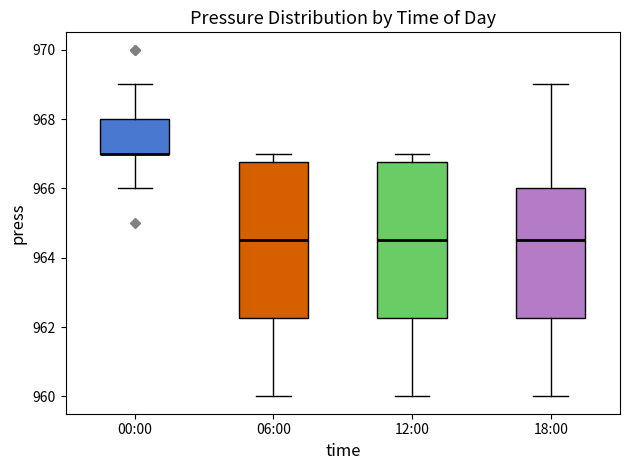

Reading left to right, transcribe this box plot: for each box, give where its median line is, the range the box spans, and where its two whiskers end, as read against the y-axis. The values are not printed on the chart, so give them approximately, as read against the axis.

00:00: median 967.0 (drawn on the box's lower edge), box 967.0 to 968.0, whiskers 966.0 to 969.0
06:00: median 964.6, box 962.2 to 966.8, whiskers 960.0 to 967.0
12:00: median 964.6, box 962.2 to 966.8, whiskers 960.0 to 967.0
18:00: median 964.6, box 962.2 to 966.0, whiskers 960.0 to 969.0